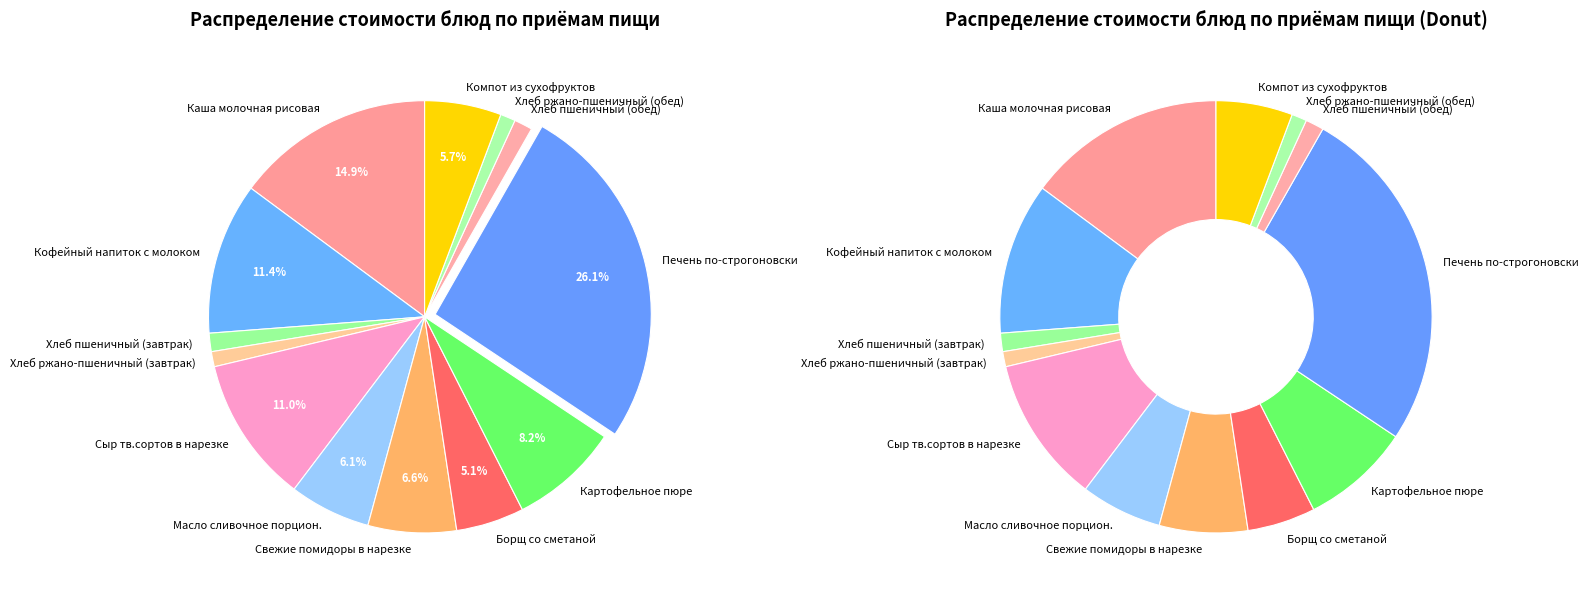

Does Хлеб пшеничный (обед) represent more than half of the total?

No